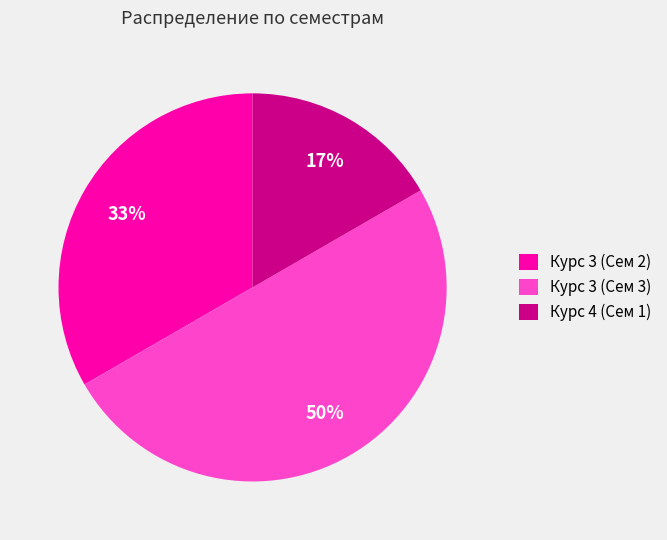

Rank the categories by value from lowest to highest.

Курс 4 (Сем 1), Курс 3 (Сем 2), Курс 3 (Сем 3)